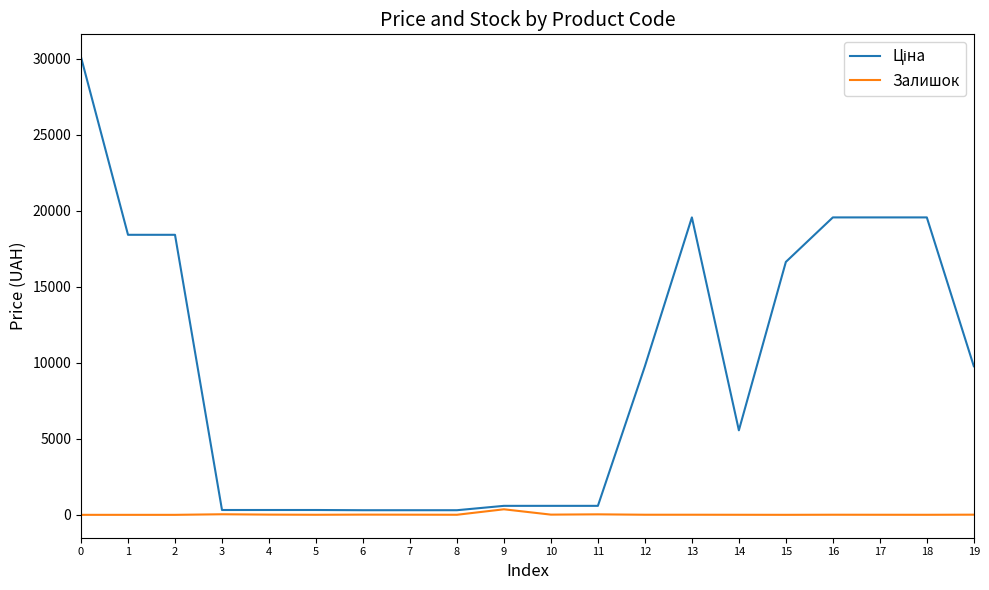

What is the greatest value displayed?

30102.8